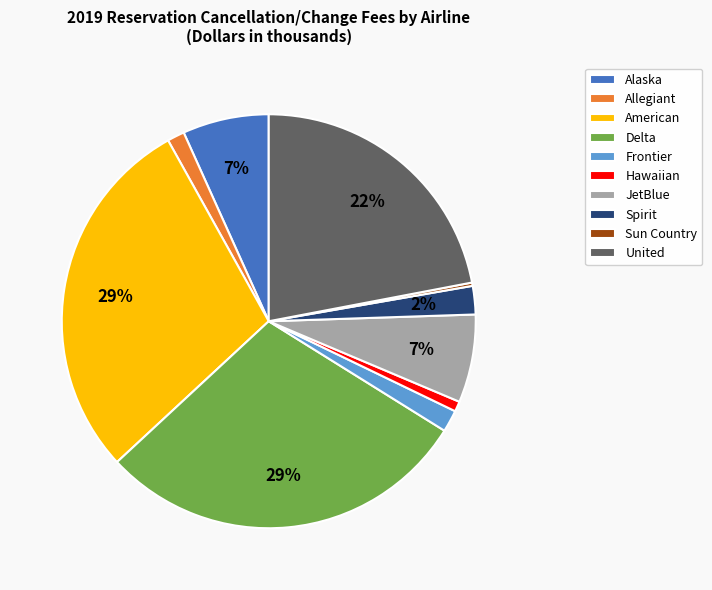

What is the ratio of the value at Hawaiian to the value at Frontier?

0.5